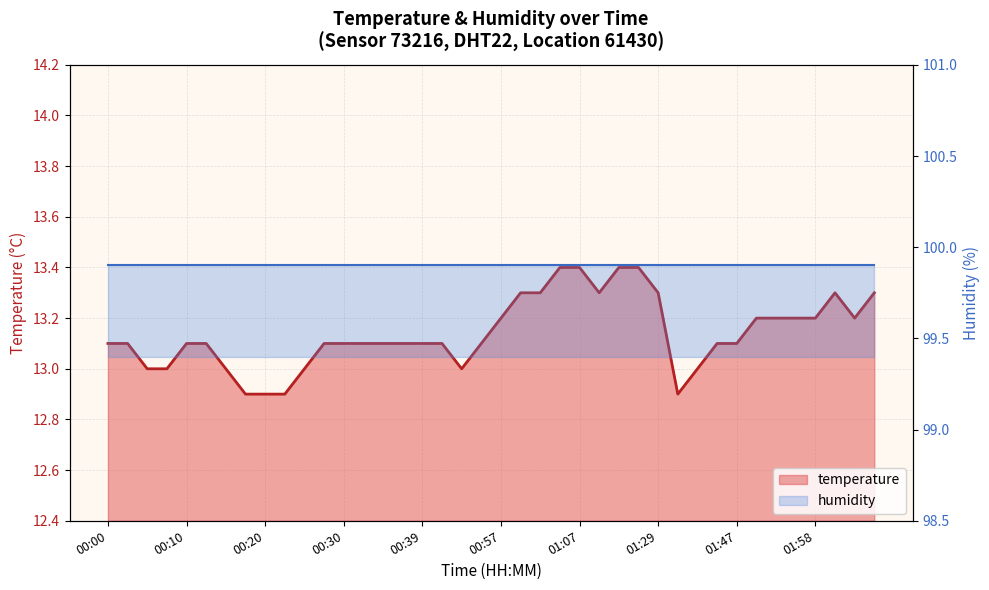

Reading left to right, what are all the values shown in this chart?

00:00=13.1	00:03=13.1	00:05=13.0	00:08=13.0	00:10=13.1	00:12=13.1	00:15=13.0	00:17=12.9	00:20=12.9	00:22=12.9	00:25=13.0	00:27=13.1	00:30=13.1	00:32=13.1	00:35=13.1	00:37=13.1	00:39=13.1	00:42=13.1	00:45=13.0	00:55=13.1	00:57=13.2	01:00=13.3	01:02=13.3	01:05=13.4	01:07=13.4	01:10=13.3	01:15=13.4	01:23=13.4	01:29=13.3	01:35=12.9	01:40=13.0	01:45=13.1	01:47=13.1	01:50=13.2	01:53=13.2	01:55=13.2	01:58=13.2	02:00=13.3	02:03=13.2	02:06=13.3